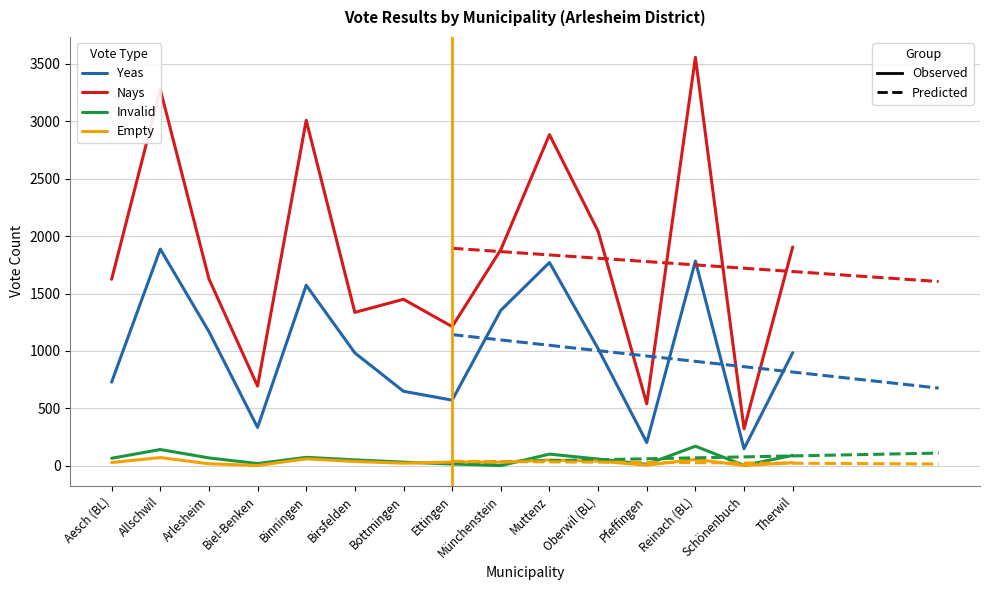

Between Binningen and Ettingen, which series saw the biggest shift?

Nays